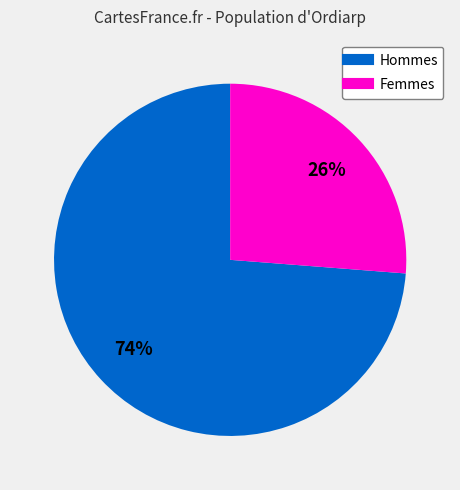

To the nearest percent, what is the average slice percentage?

50%